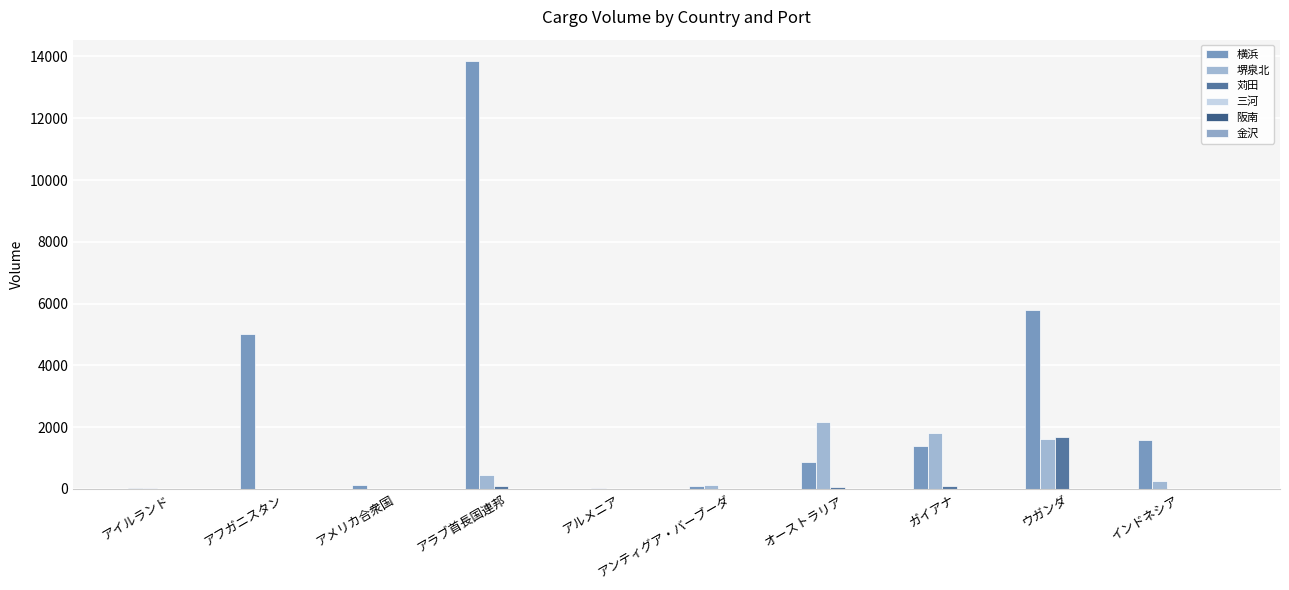

Are the bars horizontal?

No